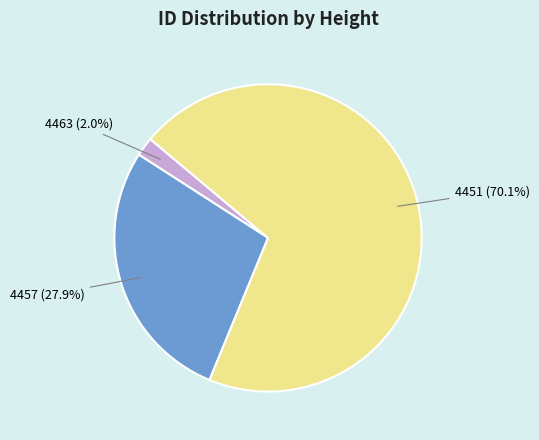

Does 4451 account for over 50% of the chart?

Yes